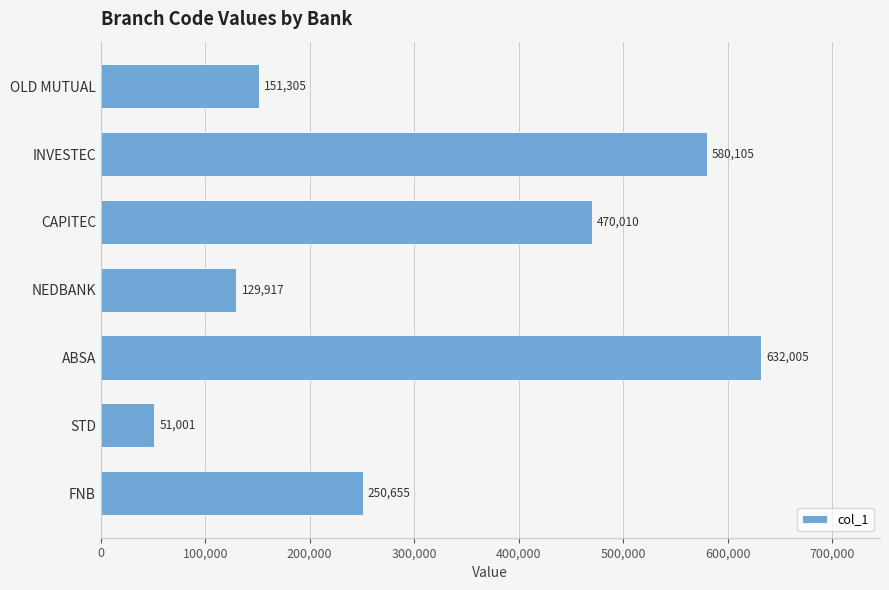

Is it true that the value at CAPITEC is 470010?

True